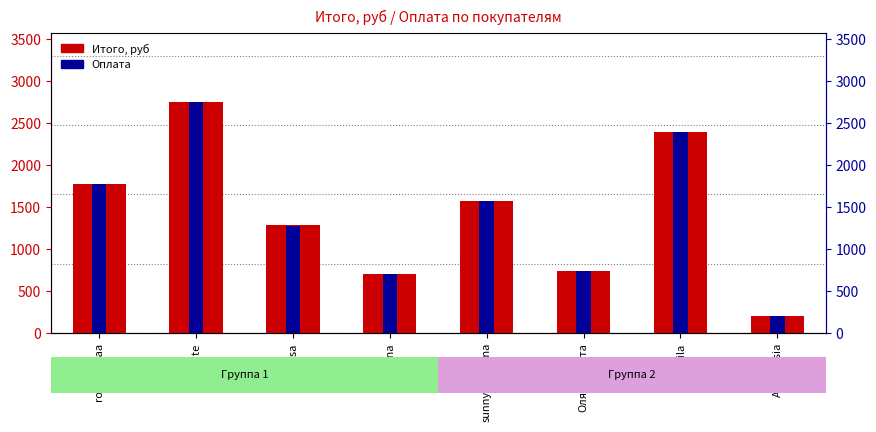

At which label does Оплата first exceed 1570?

romashkaa